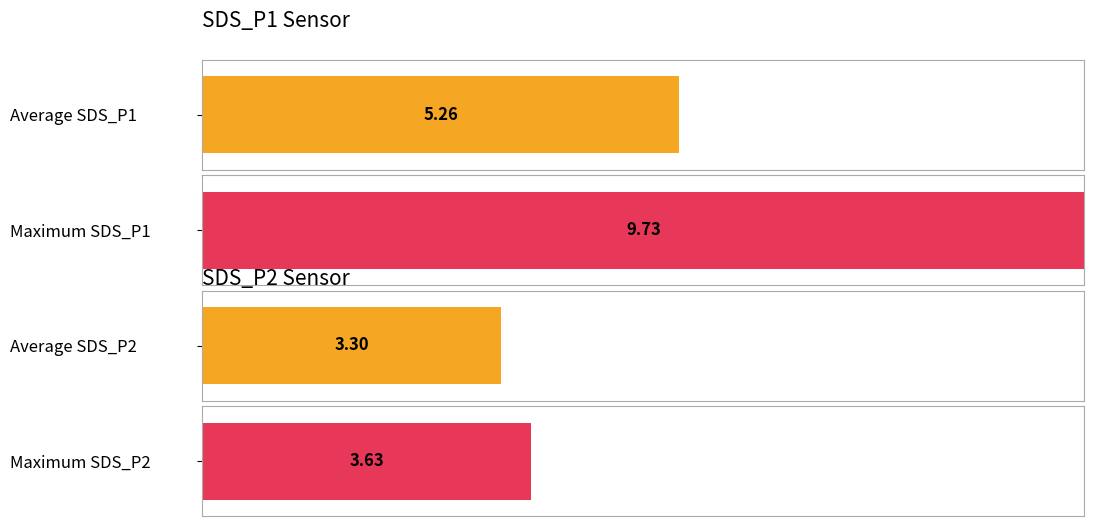

List the series in order of their peak value, lowest first.

SDS_P2, SDS_P1